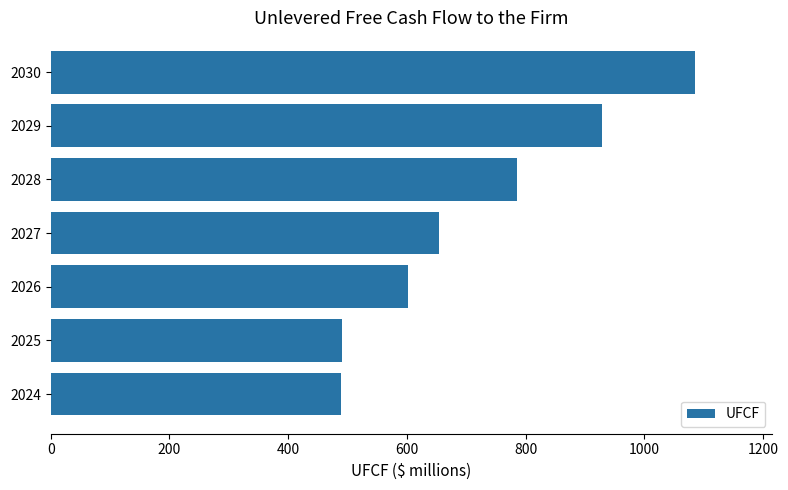

The chart shows a value of 1467.5 at 2030. True or false?

False